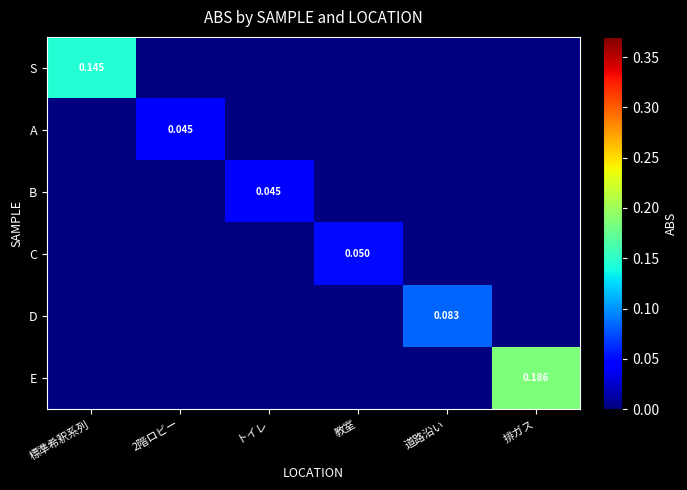

At 教室, list the series in order from smallest to largest.

S, A, B, C, D, E